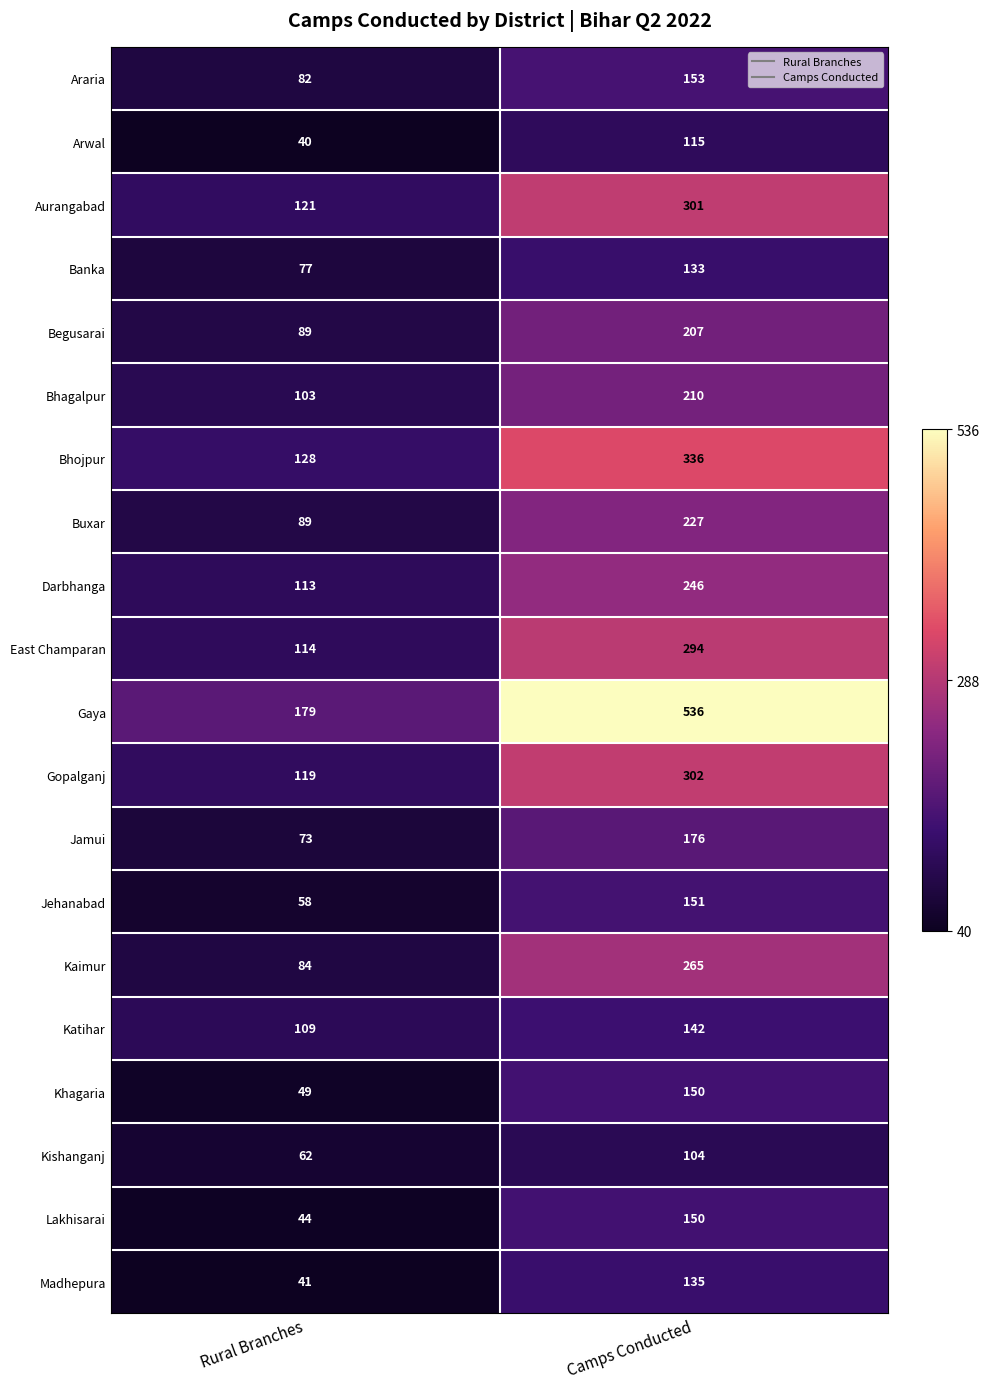

What is the average value of the Gaya series?

358